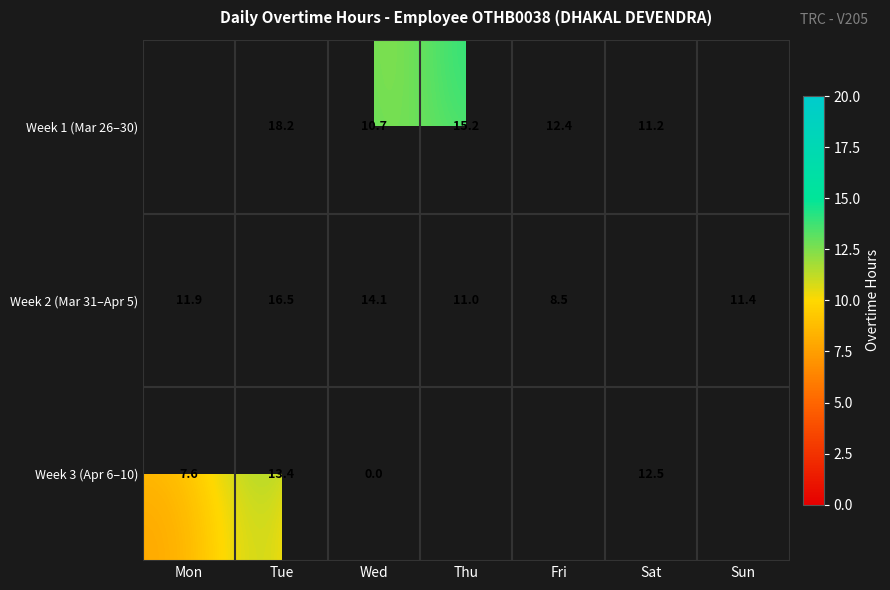

Which series has the widest spread of values?

Week 3 (Apr 6–10)